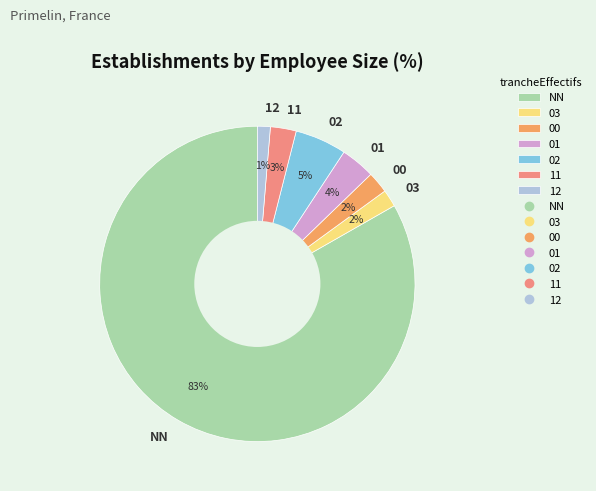

To the nearest percent, what percentage of the pie is 12?

1%